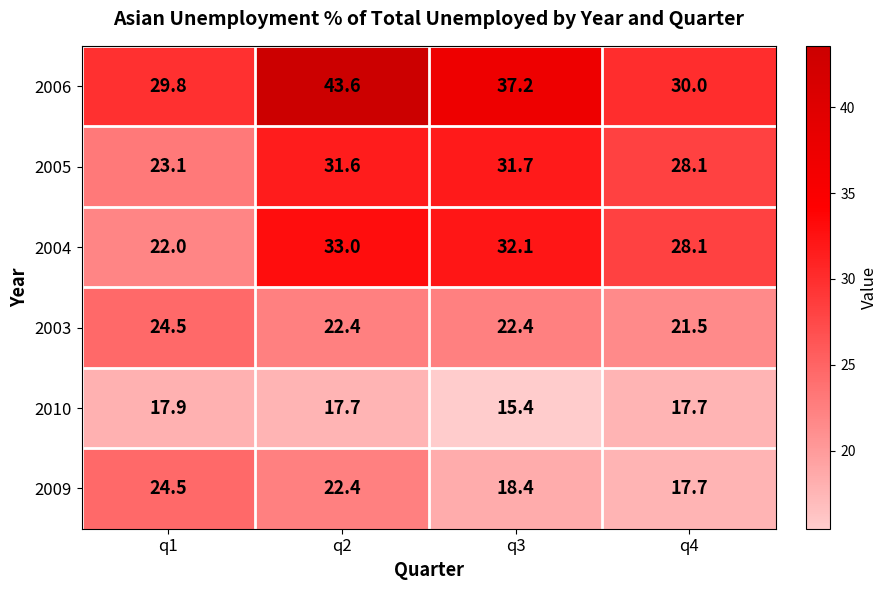

What is the maximum value shown in the chart?

43.6